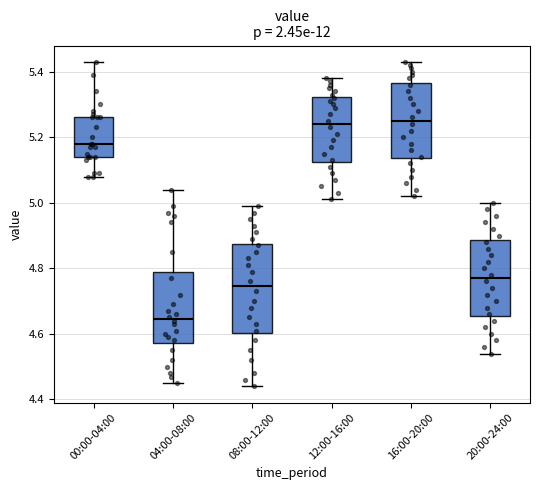

Reading left to right, transcribe this box plot: for each box, give where its median line is, the range the box spans, and where its two whiskers end, as read against the y-axis. The values are not printed on the chart, so give them approximately, as read against the axis.

00:00-04:00: median 5.18, box 5.14 to 5.26, whiskers 5.08 to 5.44
04:00-08:00: median 4.64, box 4.58 to 4.80, whiskers 4.46 to 5.04
08:00-12:00: median 4.74, box 4.60 to 4.88, whiskers 4.44 to 5.00
12:00-16:00: median 5.24, box 5.12 to 5.32, whiskers 5.02 to 5.38
16:00-20:00: median 5.26, box 5.14 to 5.36, whiskers 5.02 to 5.44
20:00-24:00: median 4.78, box 4.66 to 4.88, whiskers 4.54 to 5.00